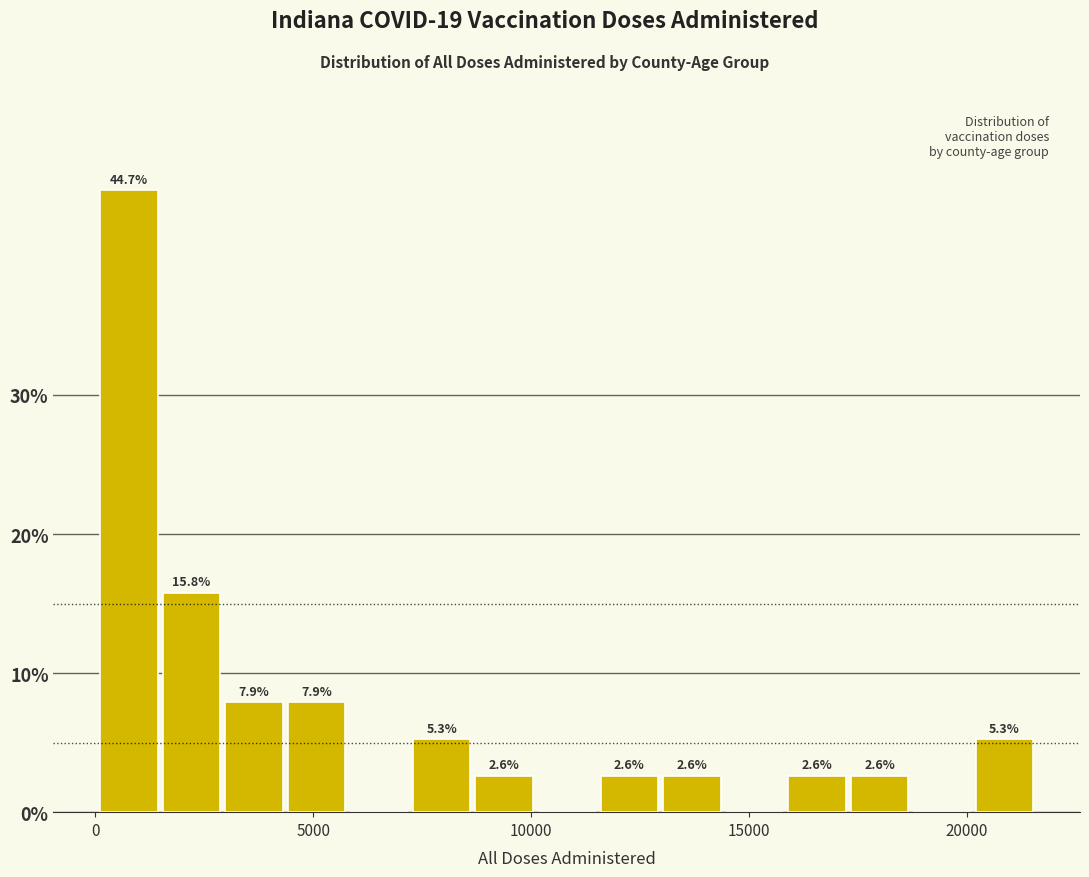

Around what value on the x-axis is the tallest bar? Give the approximate position of its centre, as read against the axis.

1000